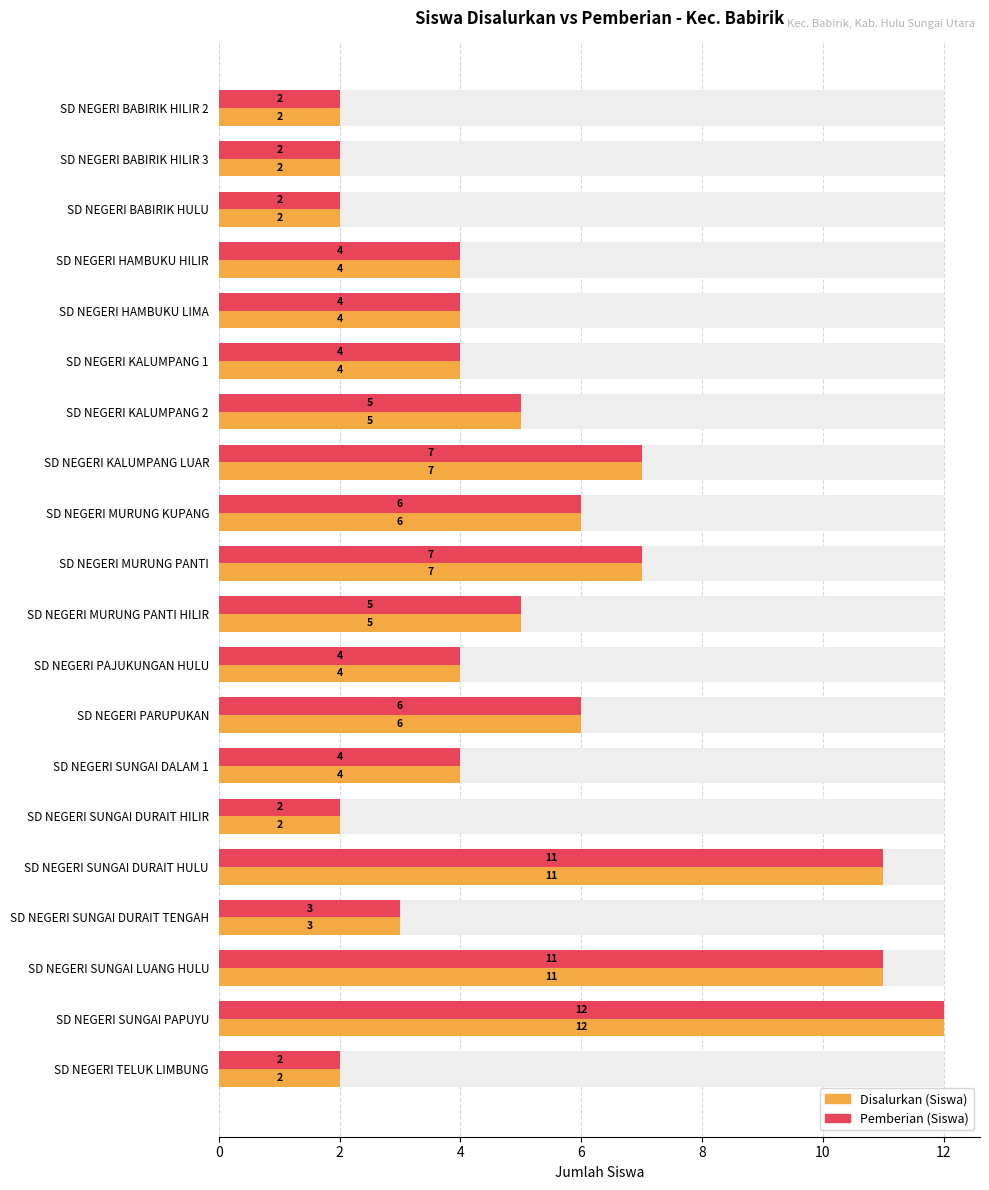

Reading left to right, extract all data points from this chart.

Disalurkan (Siswa): 2	2	2	4	4	4	5	7	6	7	5	4	6	4	2	11	3	11	12	2
Pemberian (Siswa): 2	2	2	4	4	4	5	7	6	7	5	4	6	4	2	11	3	11	12	2